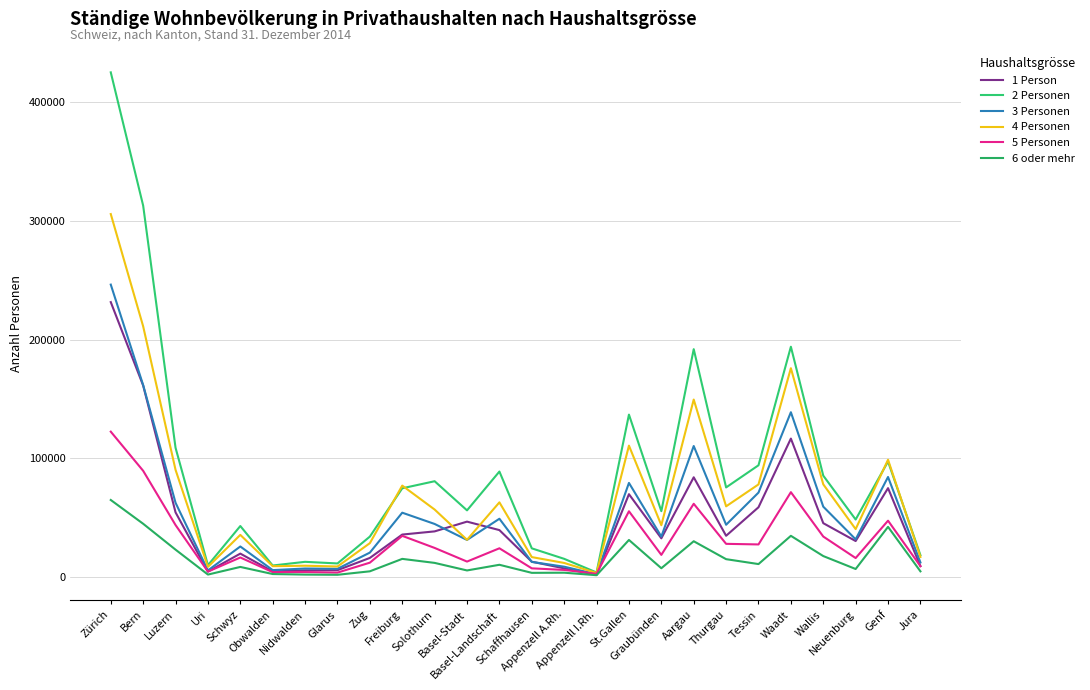

Does the chart display data point markers on the line(s)?

No